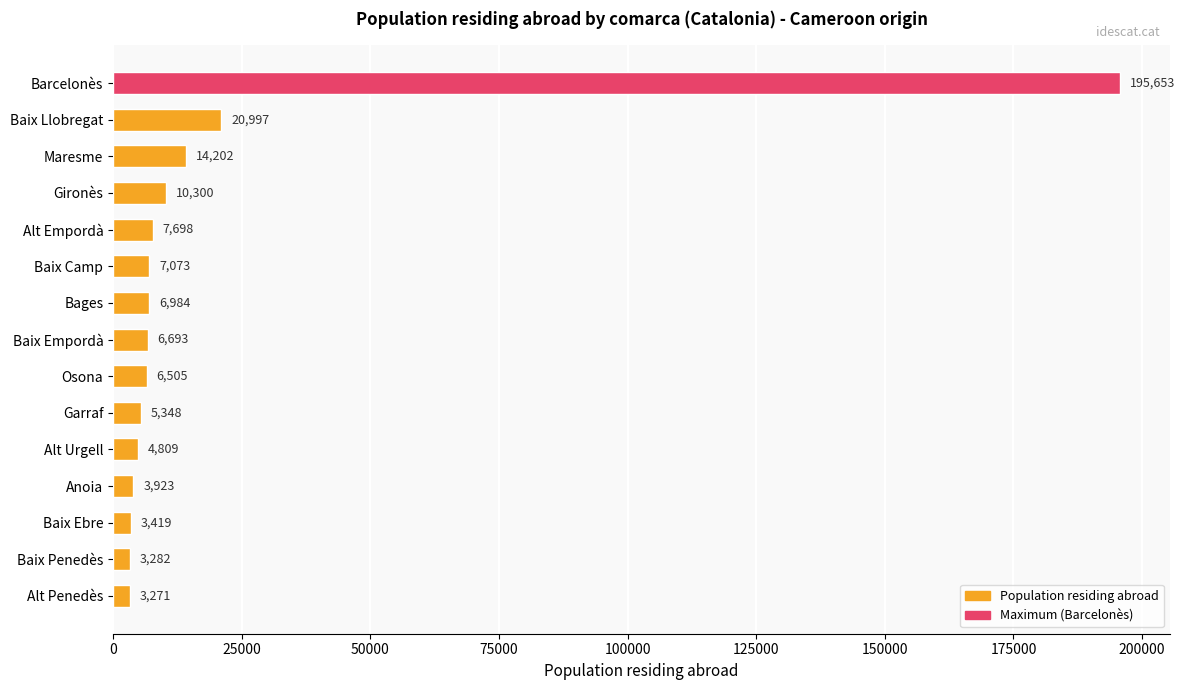

What is the difference between the maximum and second lowest values?

192371